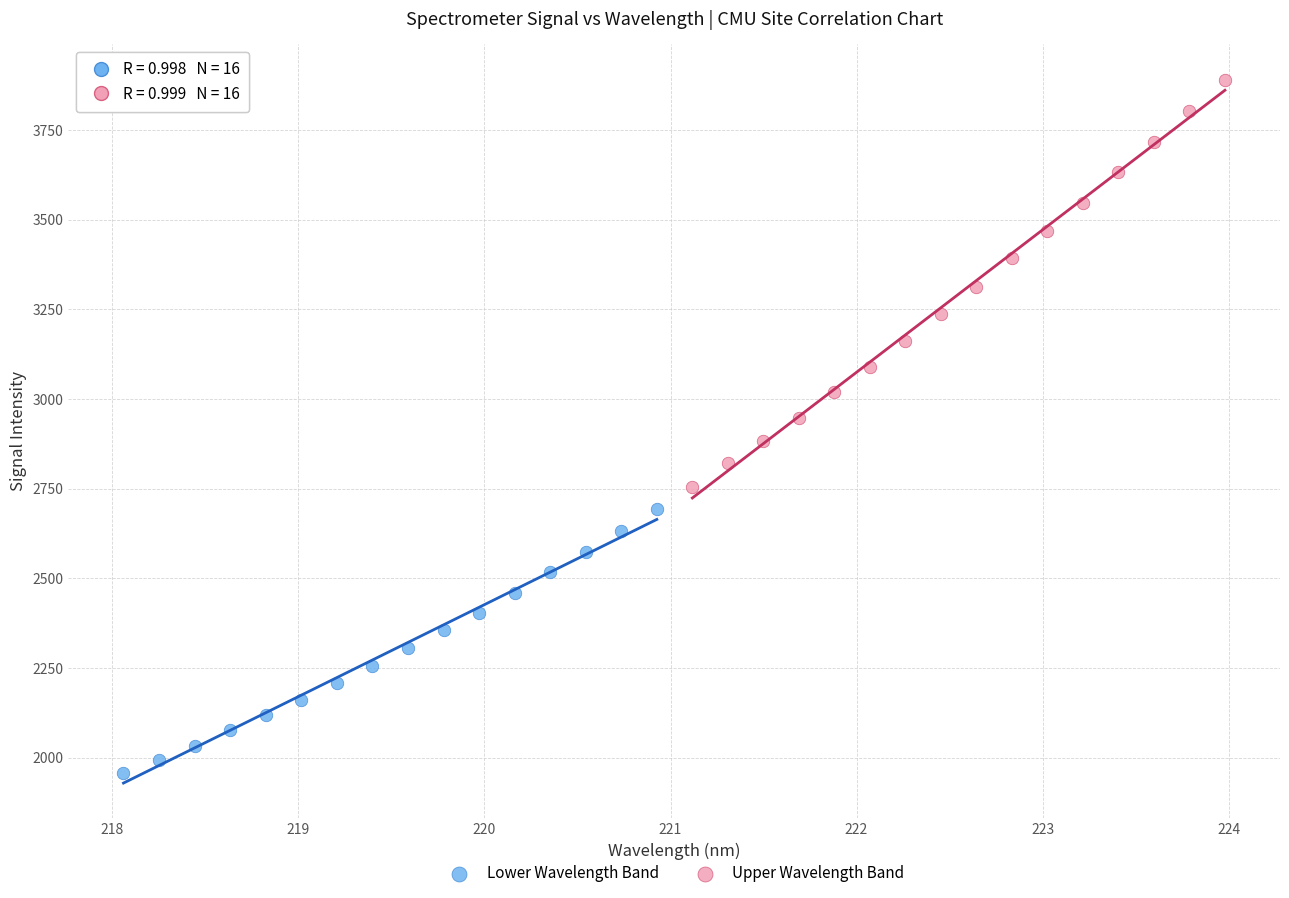

Which series reaches the maximum Y coordinate?

Upper Wavelength Band